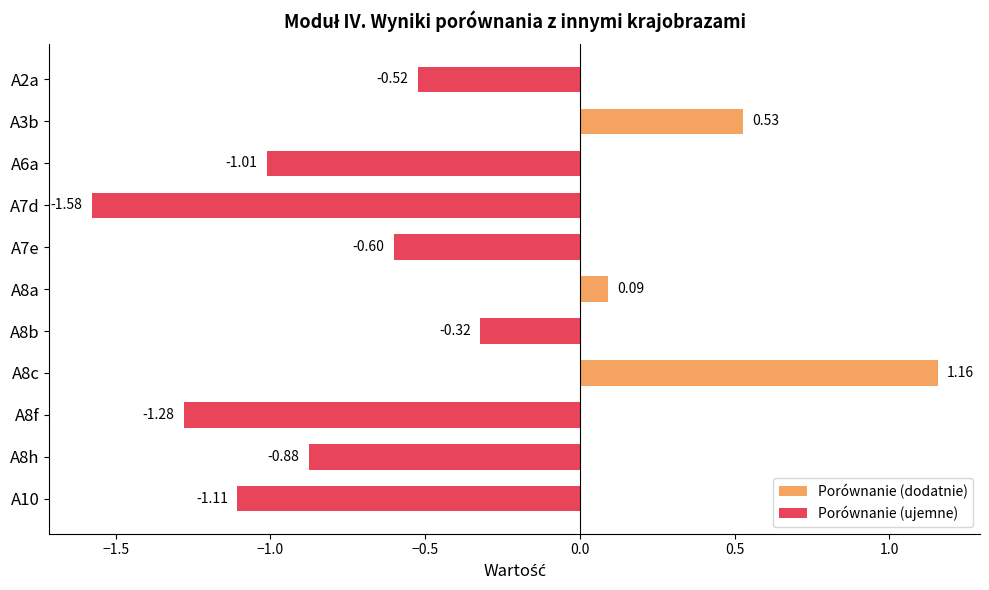

Is the value of Porównanie (dodatnie) at A8h greater than the value of Porównanie (ujemne) at A3b?

No